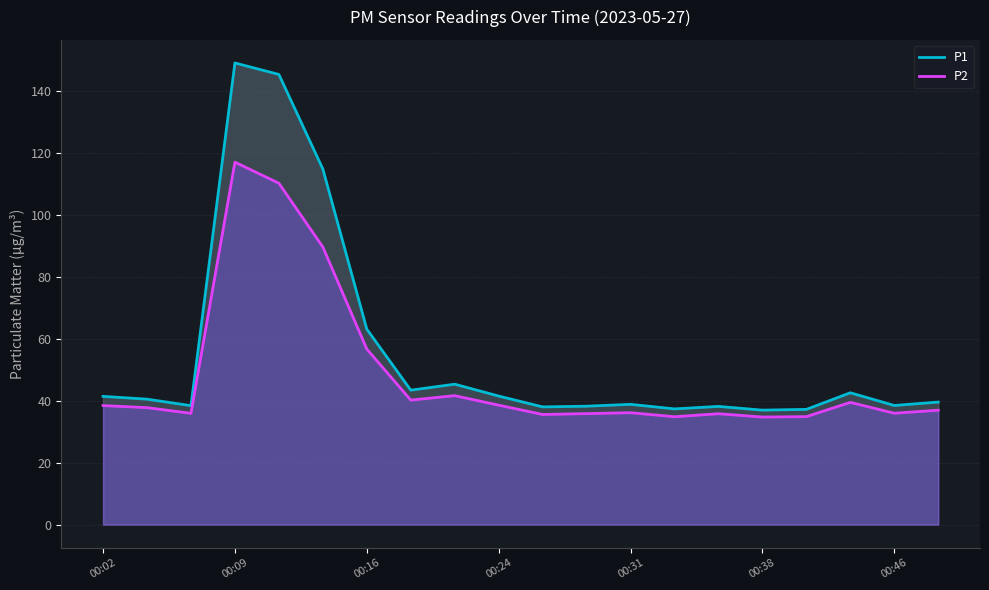

True or false: P2 has more than 0 interior local peaks.

True